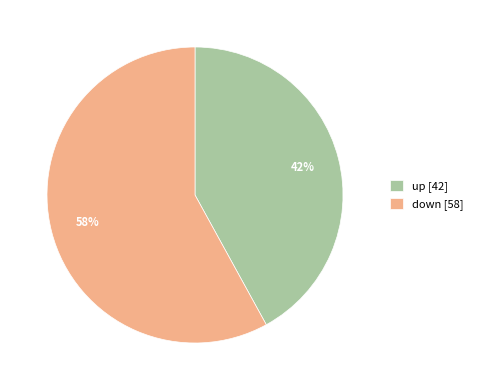

Combined, do down [58] and up [42] account for over 50%?

Yes